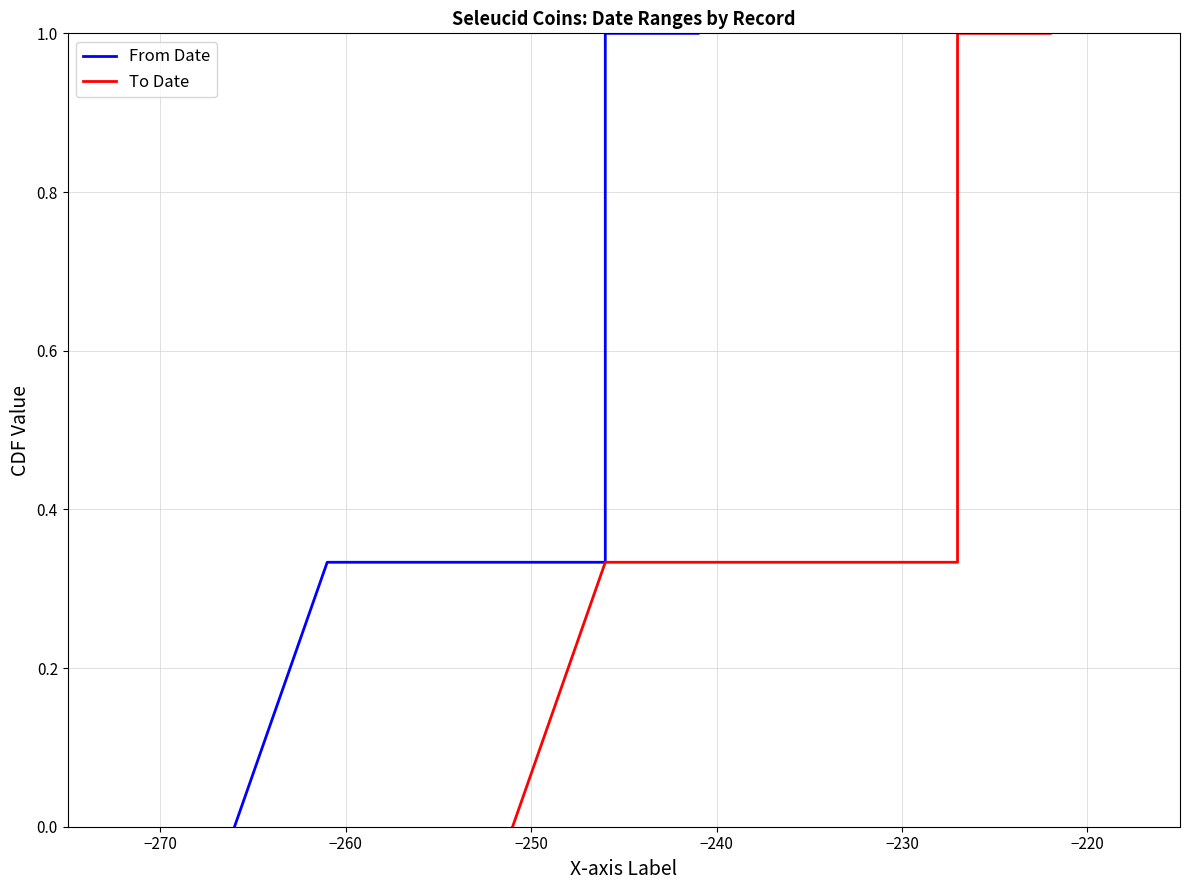

Between −230 and −270, which is larger?

−230